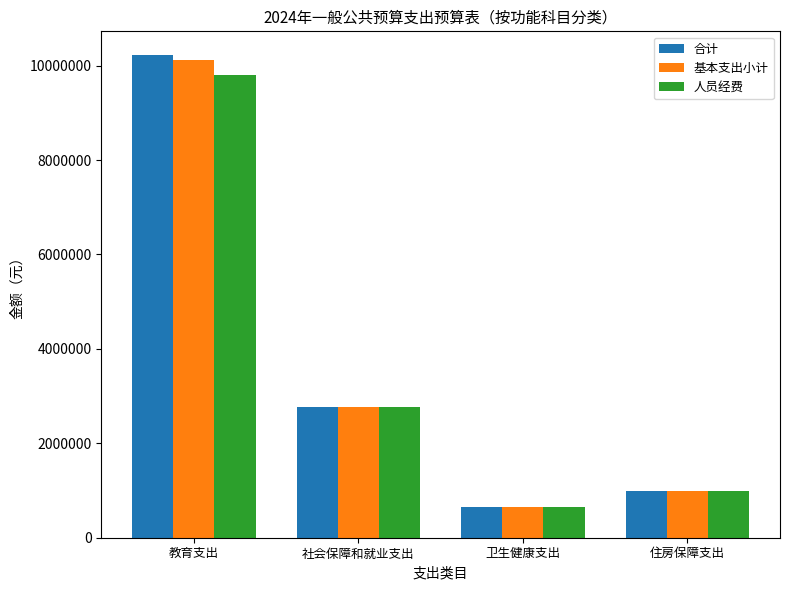

At which category is the sum across all series the highest?

教育支出